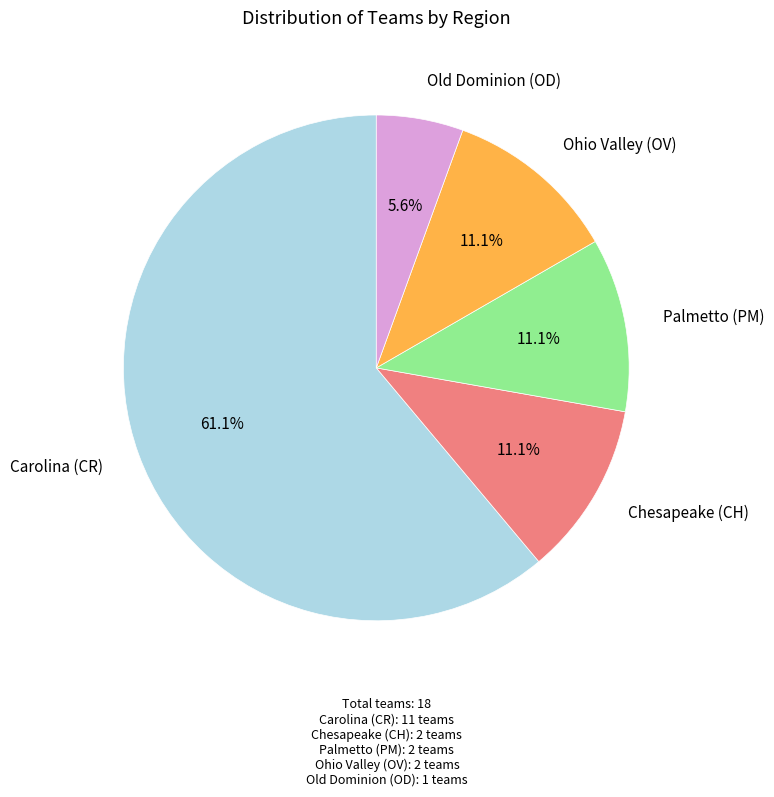

To the nearest percent, what is the difference between the largest and smallest slice percentages?

56%